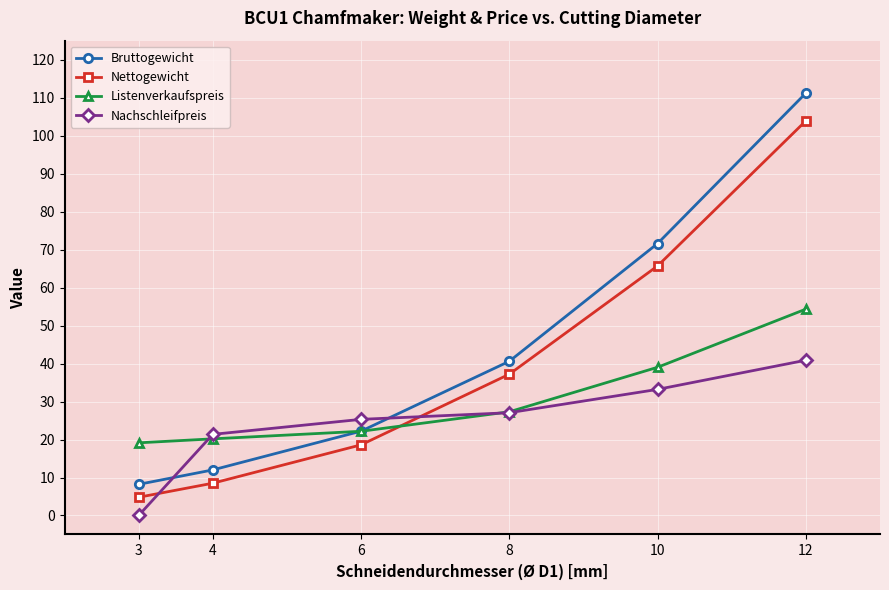

Does the chart have visible grid lines?

Yes